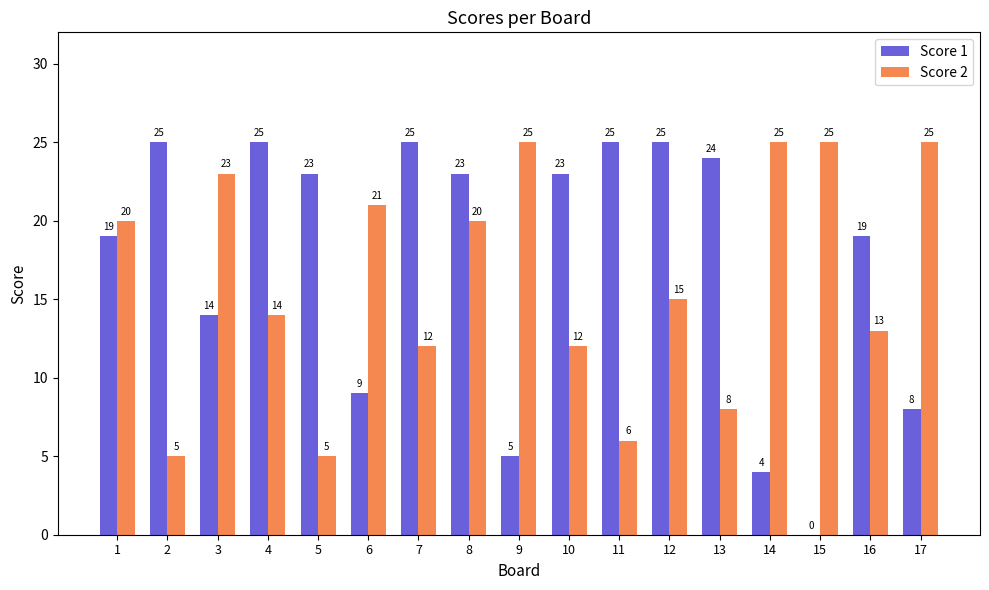

Are the bars horizontal?

No